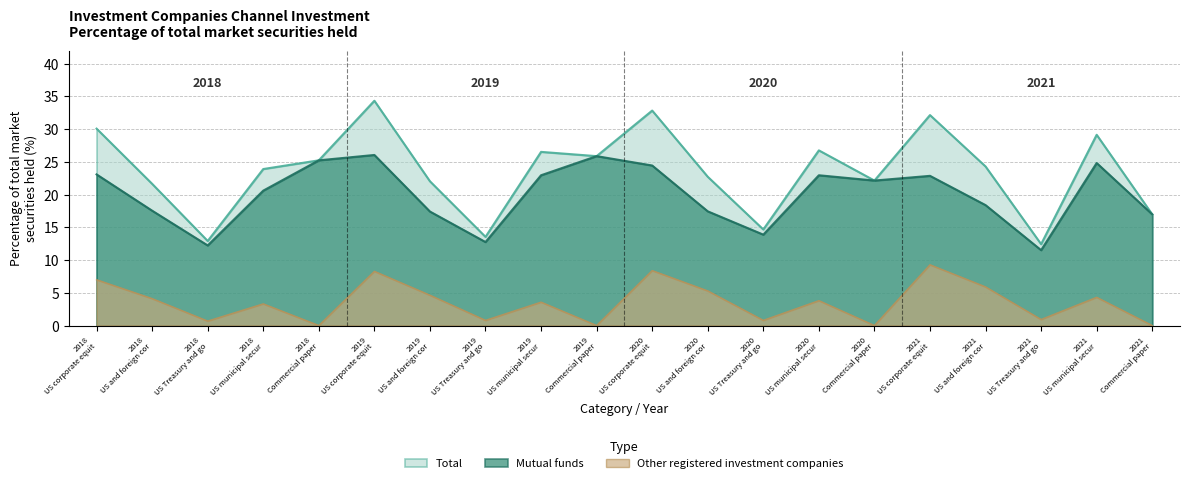

In Mutual funds, how many points are lower than both neighbors (excluding endpoints)?

5